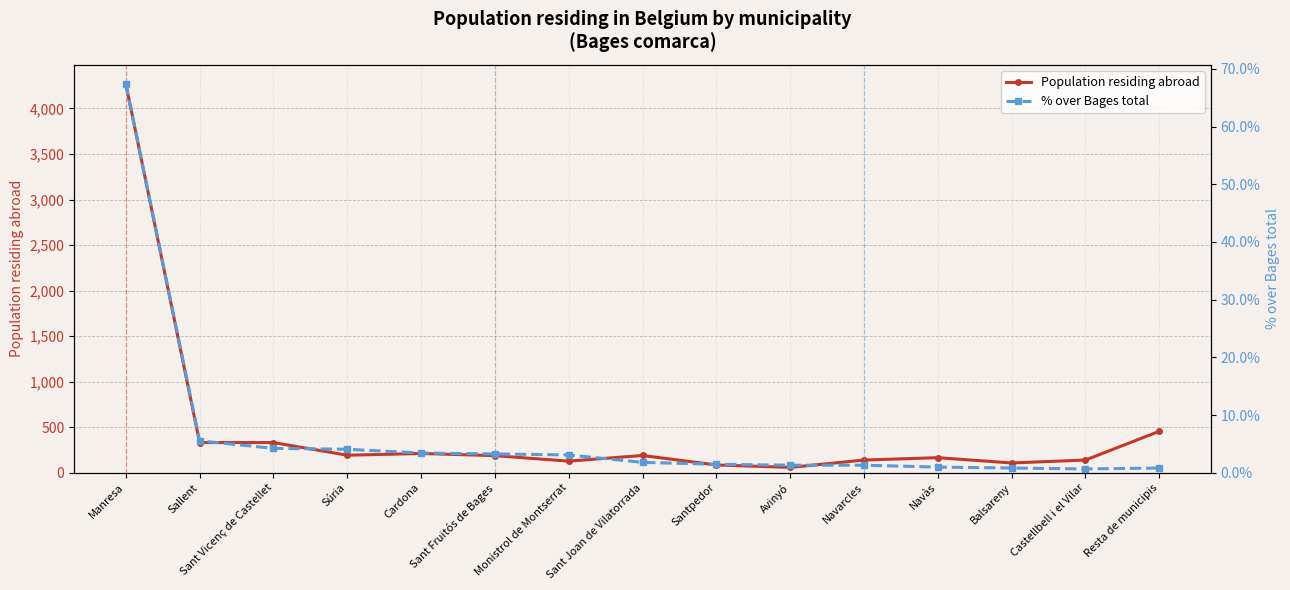

At which category is the sum across all series the highest?

Manresa